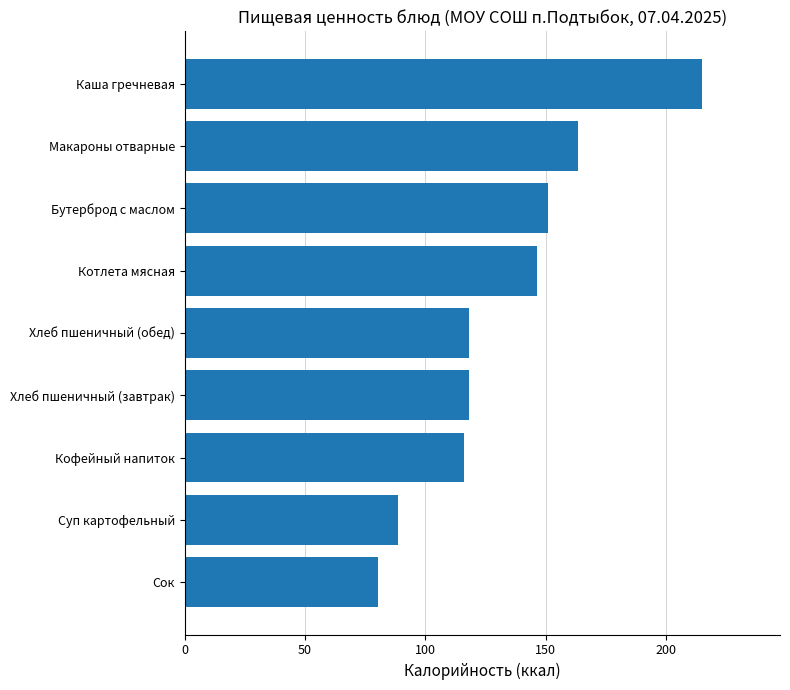

Reading bottom to top, extract all data points from this chart.

80.2	88.5	116.0	118.0	118.0	146.3	150.8	163.5	215.0